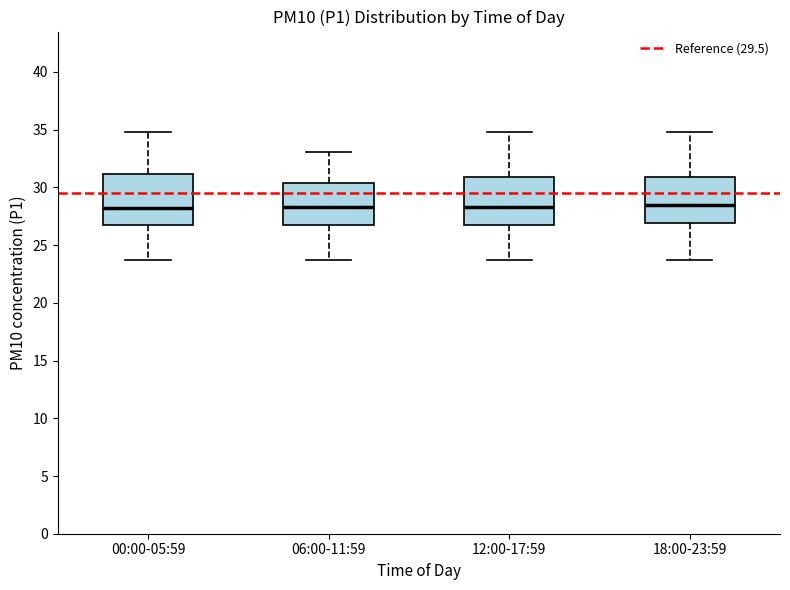

Reading left to right, read every box against the y-axis: the position of its median line, the range the box covers, and the ends of its whiskers. The values are not printed on the chart, so give them approximately, as read against the axis.

00:00-05:59: median 28.0, box 26.5 to 31.0, whiskers 24.0 to 35.0
06:00-11:59: median 28.5, box 26.5 to 30.5, whiskers 24.0 to 33.0
12:00-17:59: median 28.5, box 26.5 to 31.0, whiskers 24.0 to 35.0
18:00-23:59: median 28.5, box 27.0 to 31.0, whiskers 24.0 to 35.0